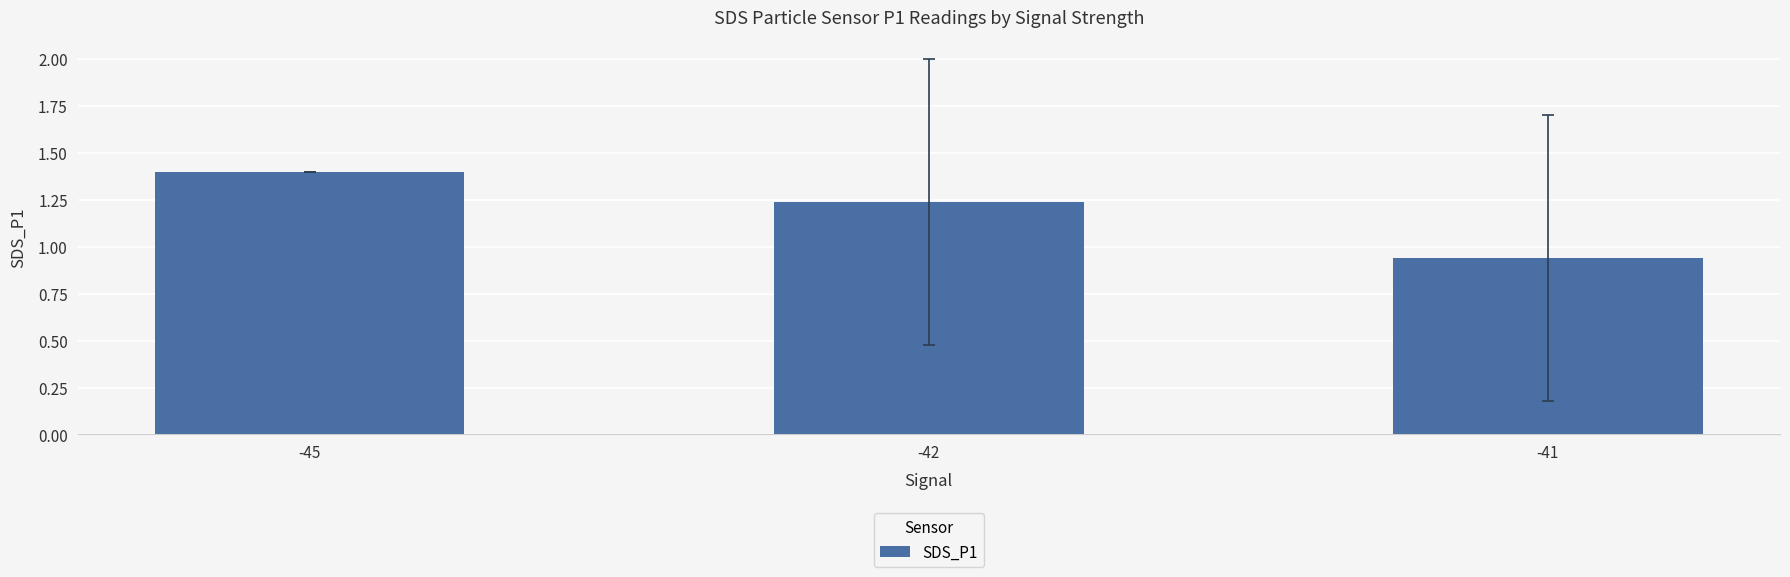

At which label does the data first exceed 1?

-45